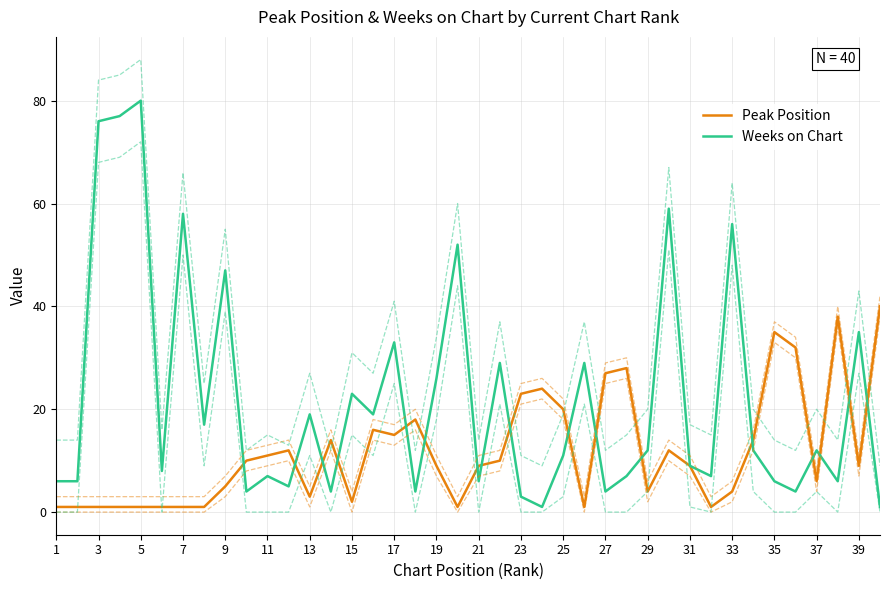

How many data points in Weeks on Chart are above 12?

17